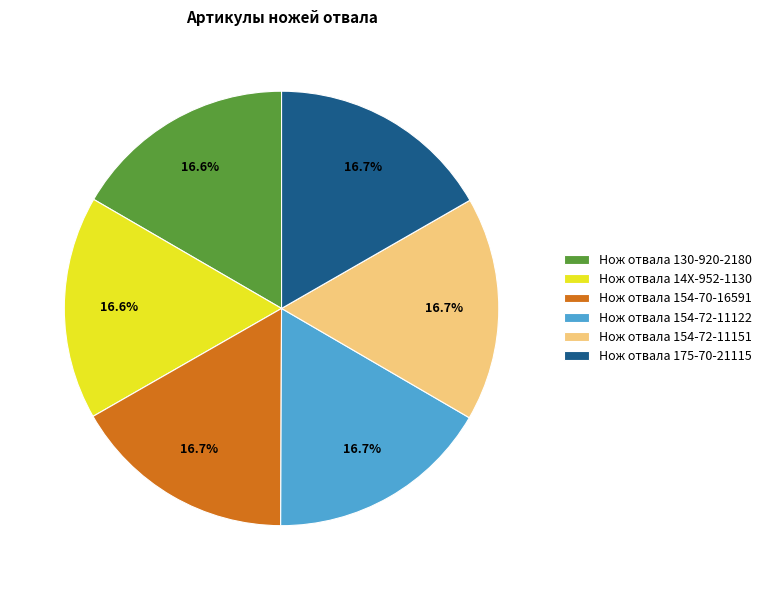

Does any single category account for the majority?

No